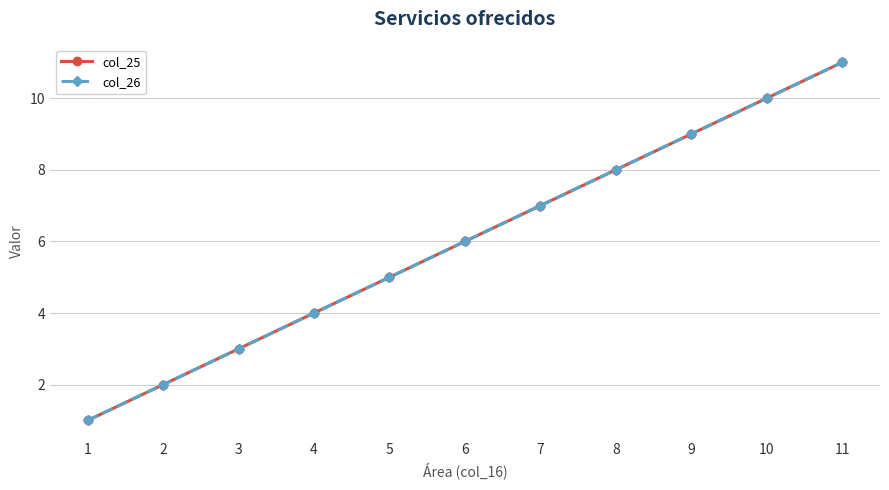

Reading right to left, transcribe all the data shown in this chart.

col_25: 11	10	9	8	7	6	5	4	3	2	1
col_26: 11	10	9	8	7	6	5	4	3	2	1